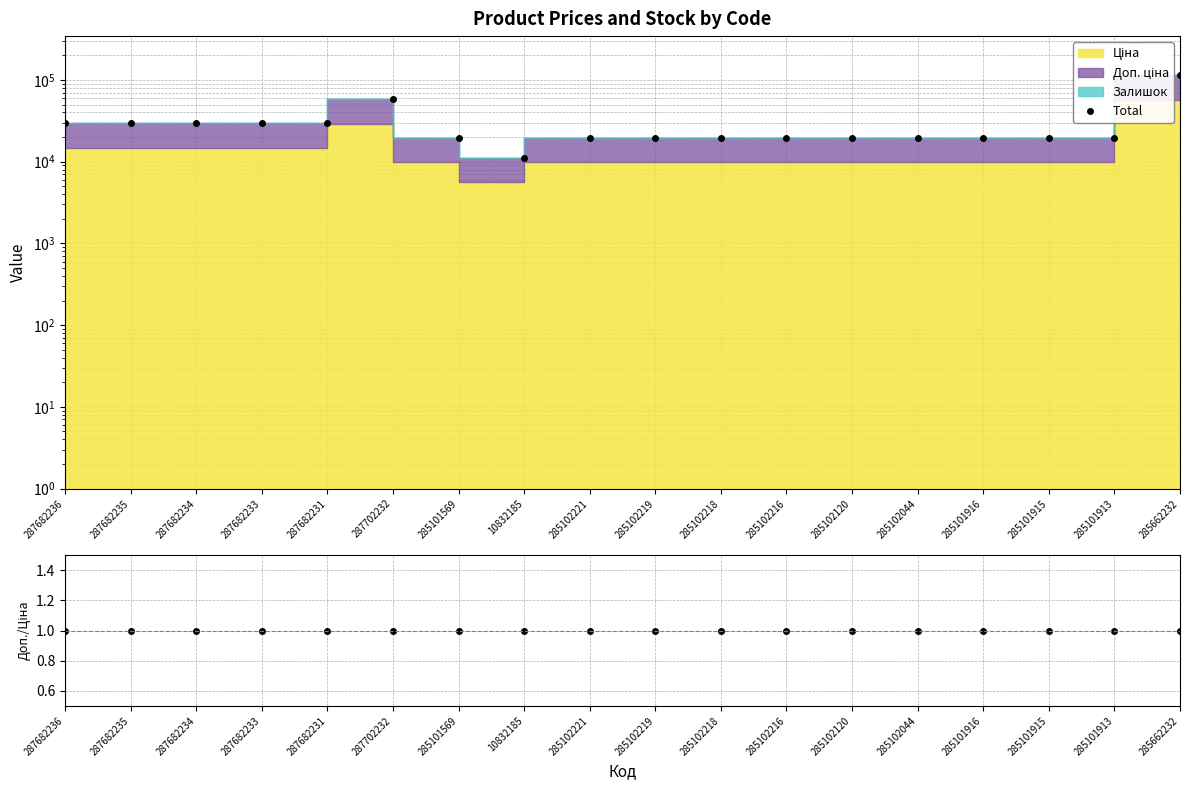

Reading right to left, extract all data points from this chart.

285662232=114529.0	285101913=19604.0	285101915=19551.0	285101916=19572.0	285102044=19552.0	285102120=19551.0	285102216=19551.0	285102218=19554.0	285102219=19562.0	285102221=19562.0	10832185=11123.7	285101569=19558.0	287702232=58304.6	287682231=29635.2	287682233=29635.2	287682234=29635.2	287682235=29635.2	287682236=29635.2